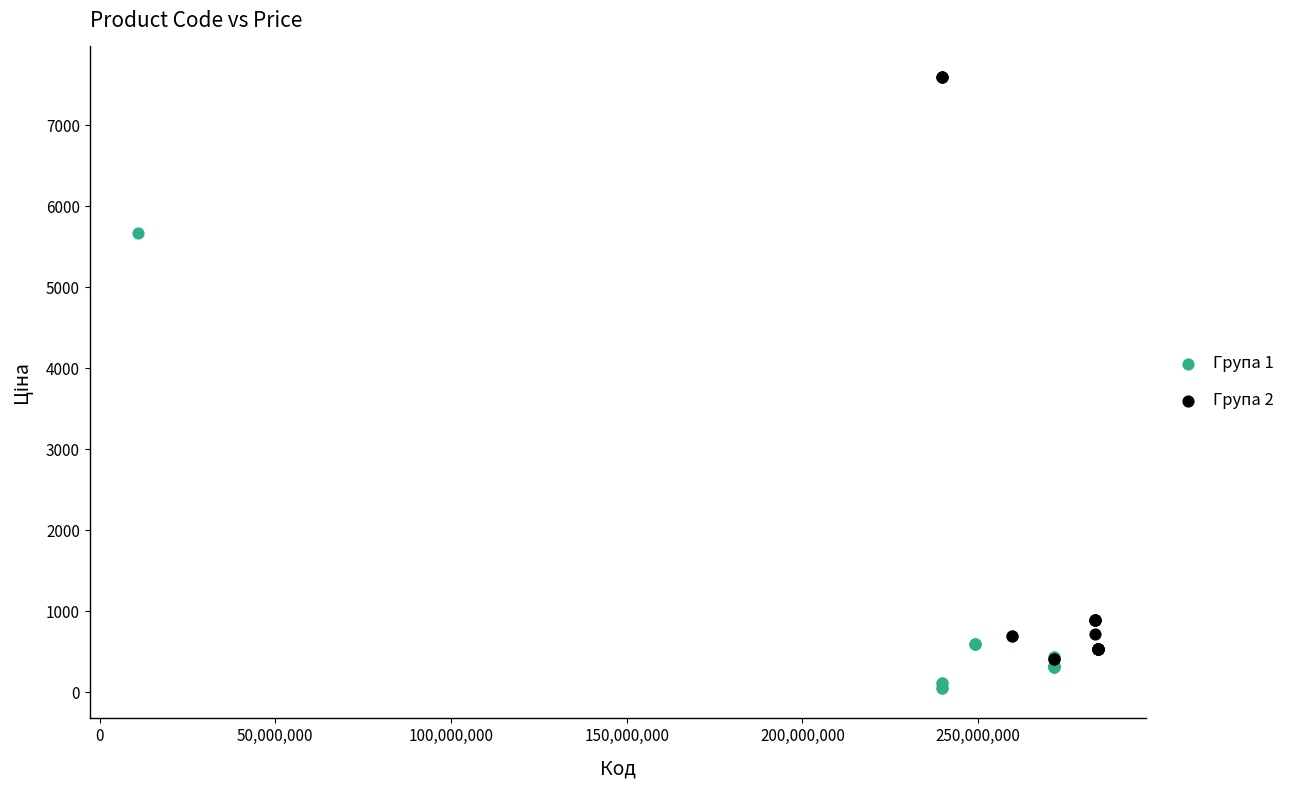

Which series reaches the maximum Y coordinate?

Група 2